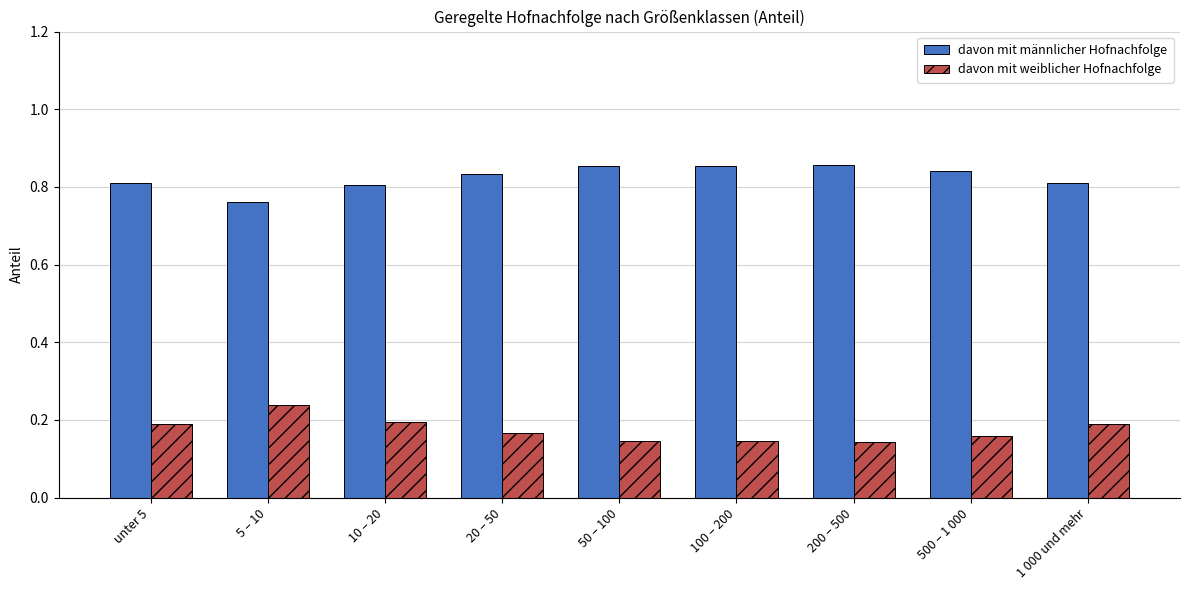

Which series has the largest total across all categories?

davon mit männlicher Hofnachfolge